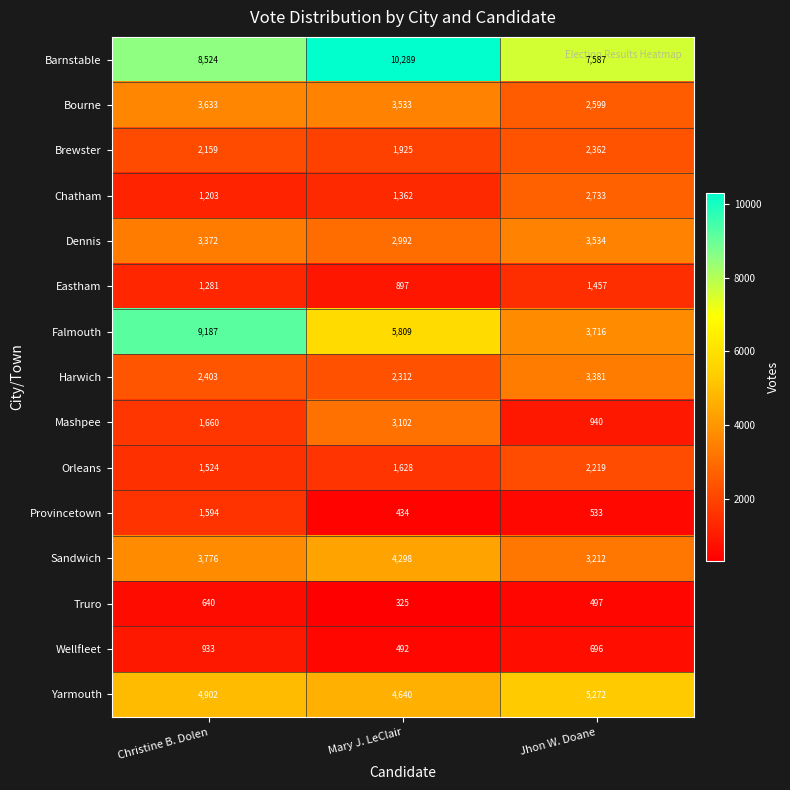

The value of Barnstable at Mary J. LeClair is 10289. True or false?

True